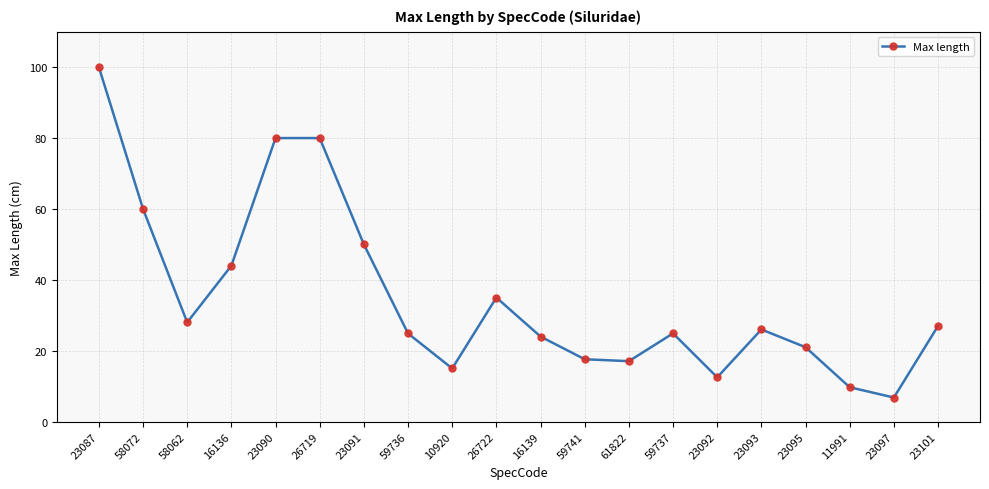

What value does the data have at 59741?

17.6